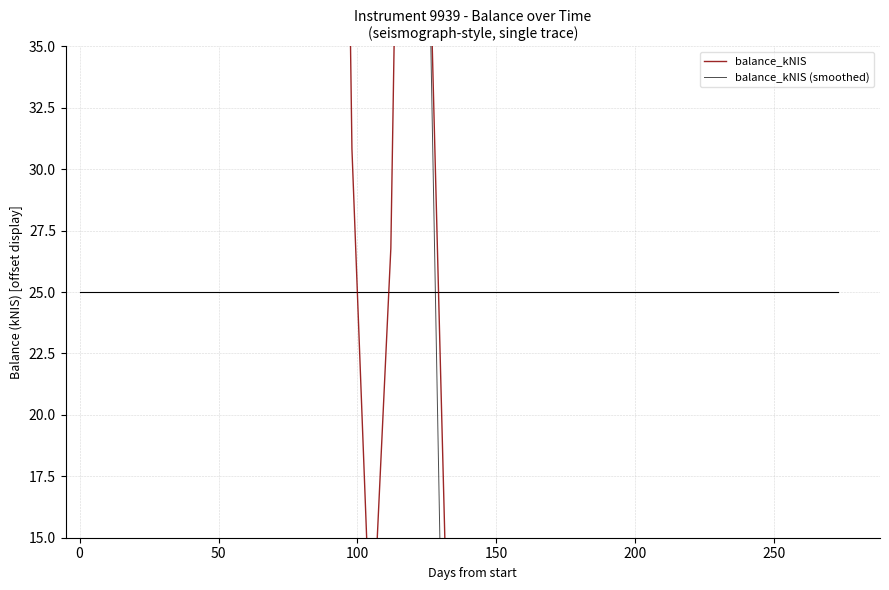

How many distinct data groups are displayed?

2